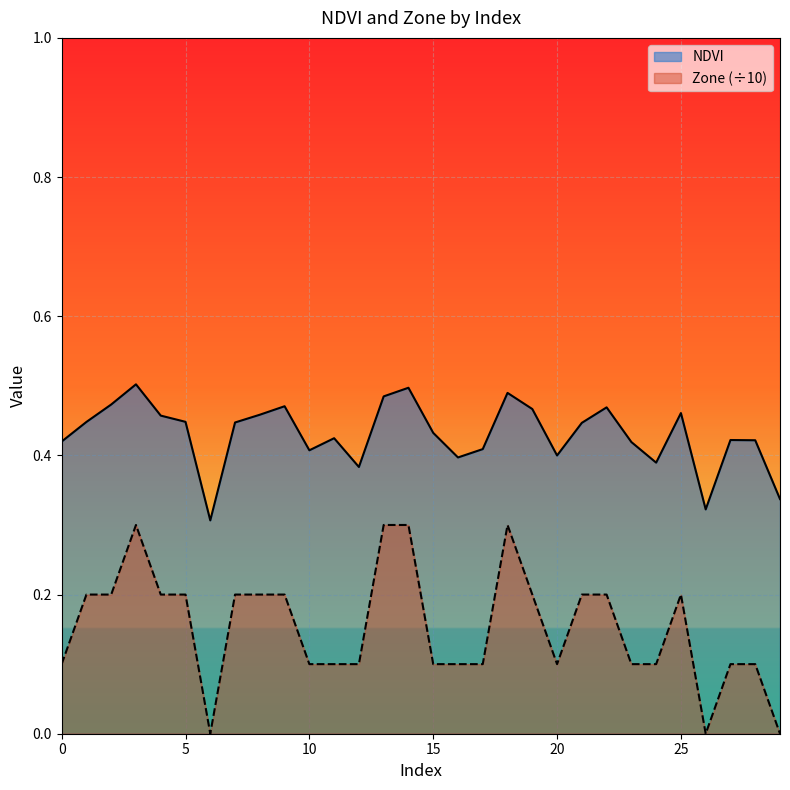

Reading left to right, extract all data points from this chart.

NDVI: 0=0.4	1=0.4	2=0.5	3=0.5	4=0.5	5=0.4	6=0.3	7=0.4	8=0.5	9=0.5	10=0.4	11=0.4	12=0.4	13=0.5	14=0.5	15=0.4	16=0.4	17=0.4	18=0.5	19=0.5	20=0.4	21=0.4	22=0.5	23=0.4	24=0.4	25=0.5	26=0.3	27=0.4	28=0.4	29=0.3
Zone: 0=0.1	1=0.2	2=0.2	3=0.3	4=0.2	5=0.2	6=0.0	7=0.2	8=0.2	9=0.2	10=0.1	11=0.1	12=0.1	13=0.3	14=0.3	15=0.1	16=0.1	17=0.1	18=0.3	19=0.2	20=0.1	21=0.2	22=0.2	23=0.1	24=0.1	25=0.2	26=0.0	27=0.1	28=0.1	29=0.0